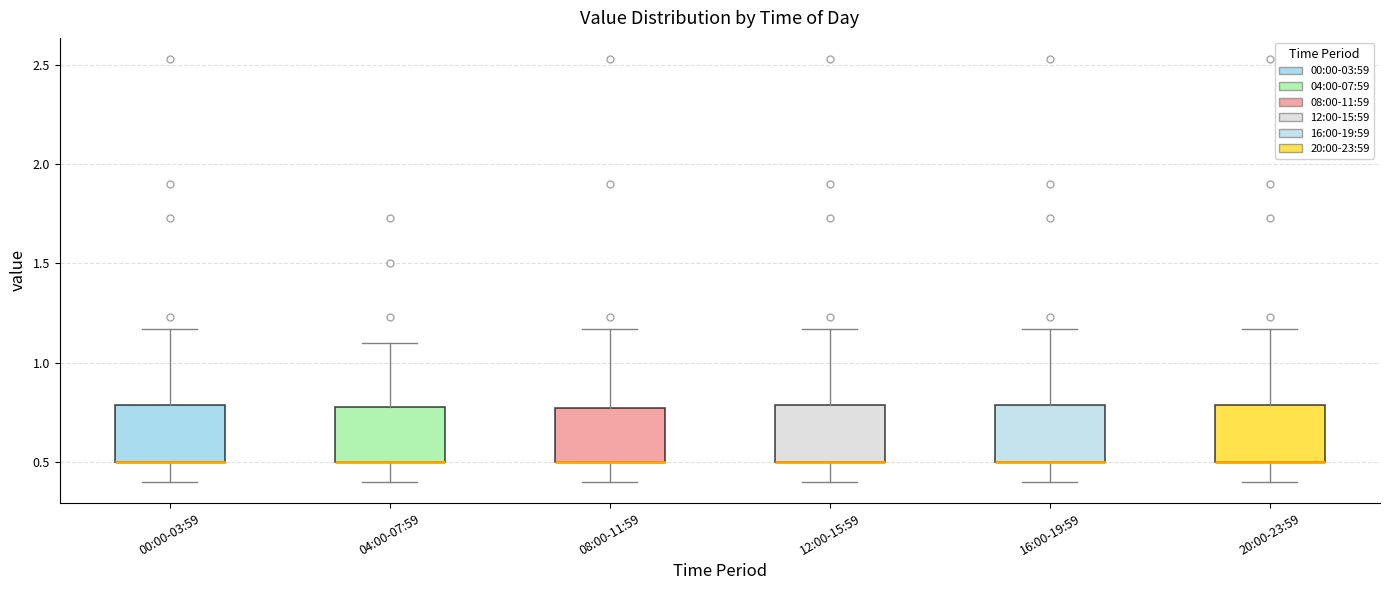

Reading left to right, transcribe this box plot: for each box, give where its median line is, the range the box spans, and where its two whiskers end, as read against the y-axis. The values are not printed on the chart, so give them approximately, as read against the axis.

00:00-03:59: median 0.50 (drawn on the box's lower edge), box 0.50 to 0.80, whiskers 0.40 to 1.15
04:00-07:59: median 0.50 (drawn on the box's lower edge), box 0.50 to 0.80, whiskers 0.40 to 1.10
08:00-11:59: median 0.50 (drawn on the box's lower edge), box 0.50 to 0.75, whiskers 0.40 to 1.15
12:00-15:59: median 0.50 (drawn on the box's lower edge), box 0.50 to 0.80, whiskers 0.40 to 1.15
16:00-19:59: median 0.50 (drawn on the box's lower edge), box 0.50 to 0.80, whiskers 0.40 to 1.15
20:00-23:59: median 0.50 (drawn on the box's lower edge), box 0.50 to 0.80, whiskers 0.40 to 1.15